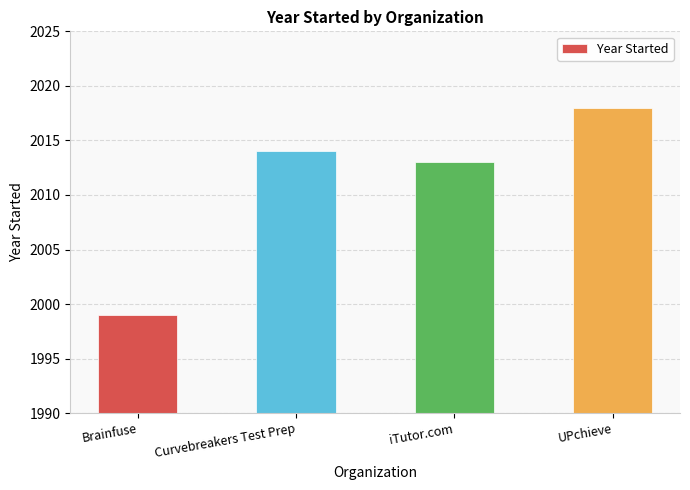

How many data points does each series have?

4